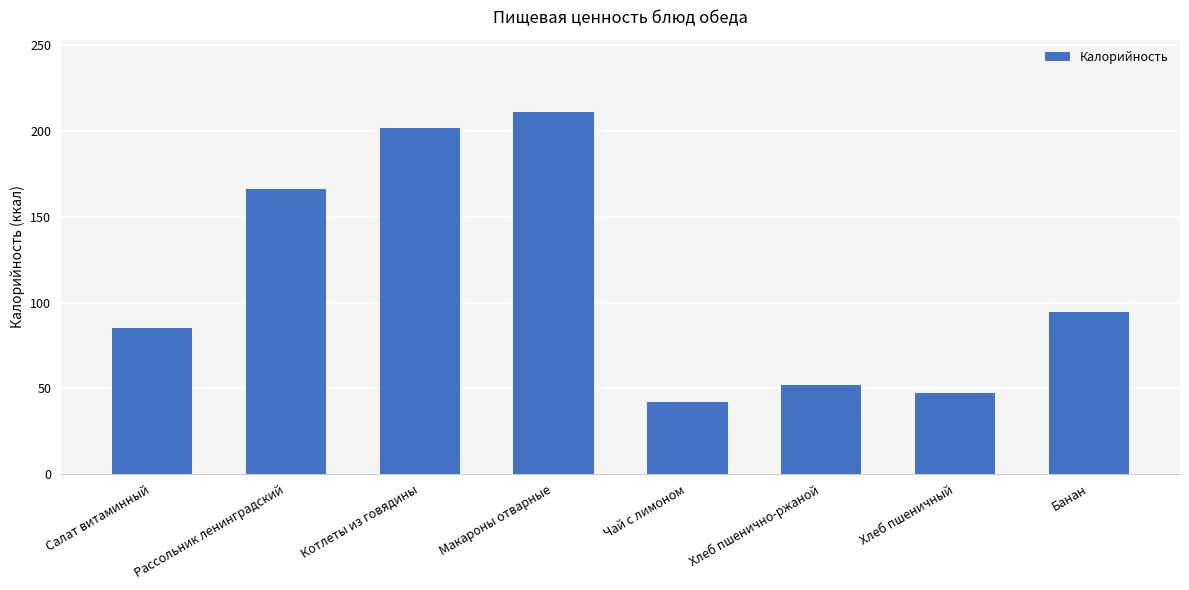

Is it true that the value at Салат витаминный is 85.0?

True